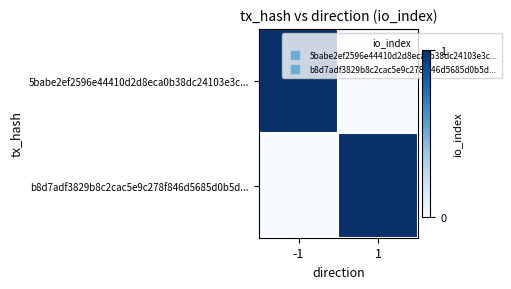

At which category is the sum across all series the highest?

-1